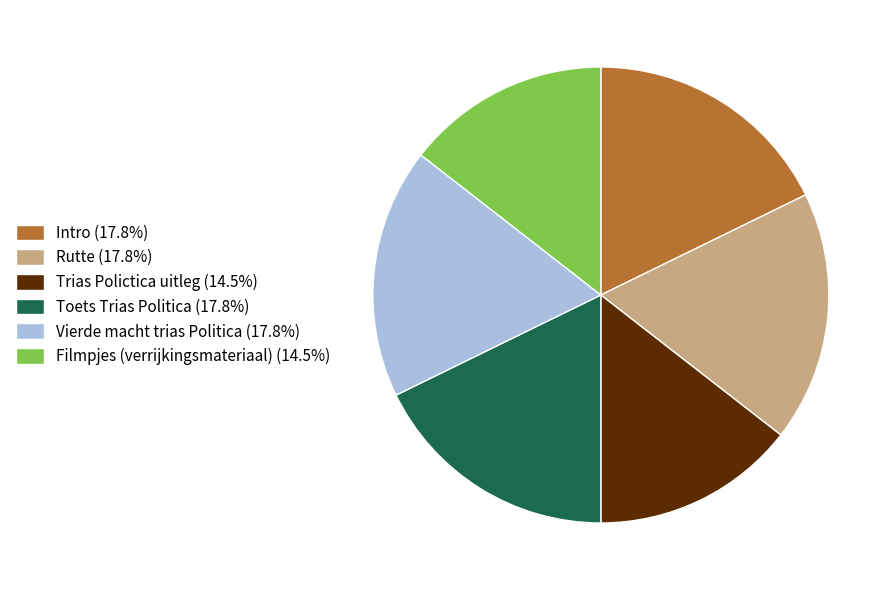

How many slices are in this pie chart?

6